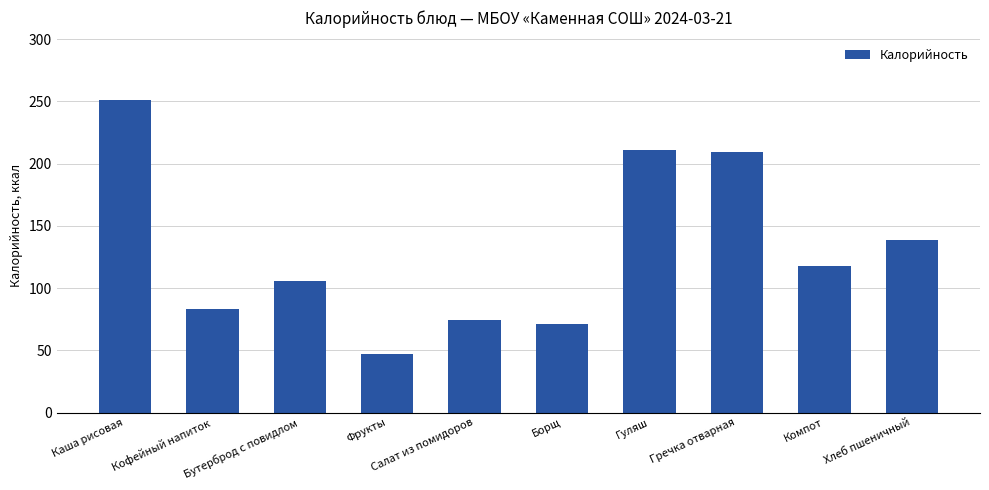

Which has a higher value, Хлеб пшеничный or Каша рисовая?

Каша рисовая